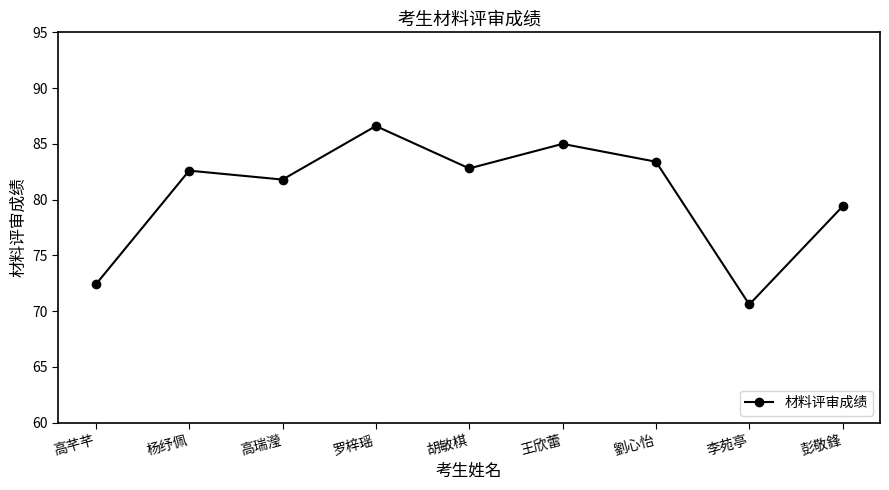

Count the number of values greater than 82.

5